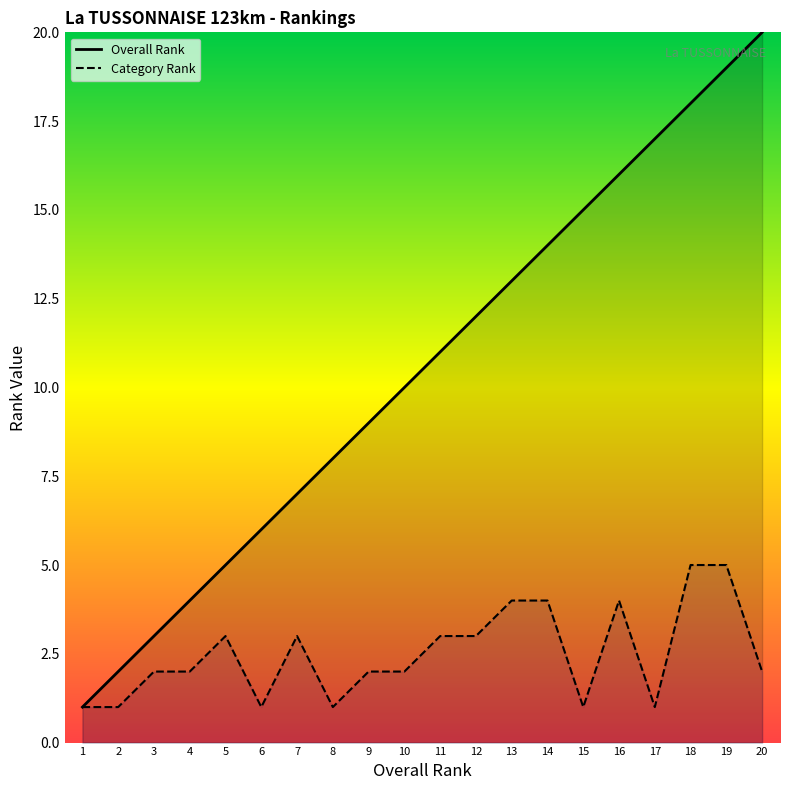

Where is Overall Rank nearest to the value 10?

10